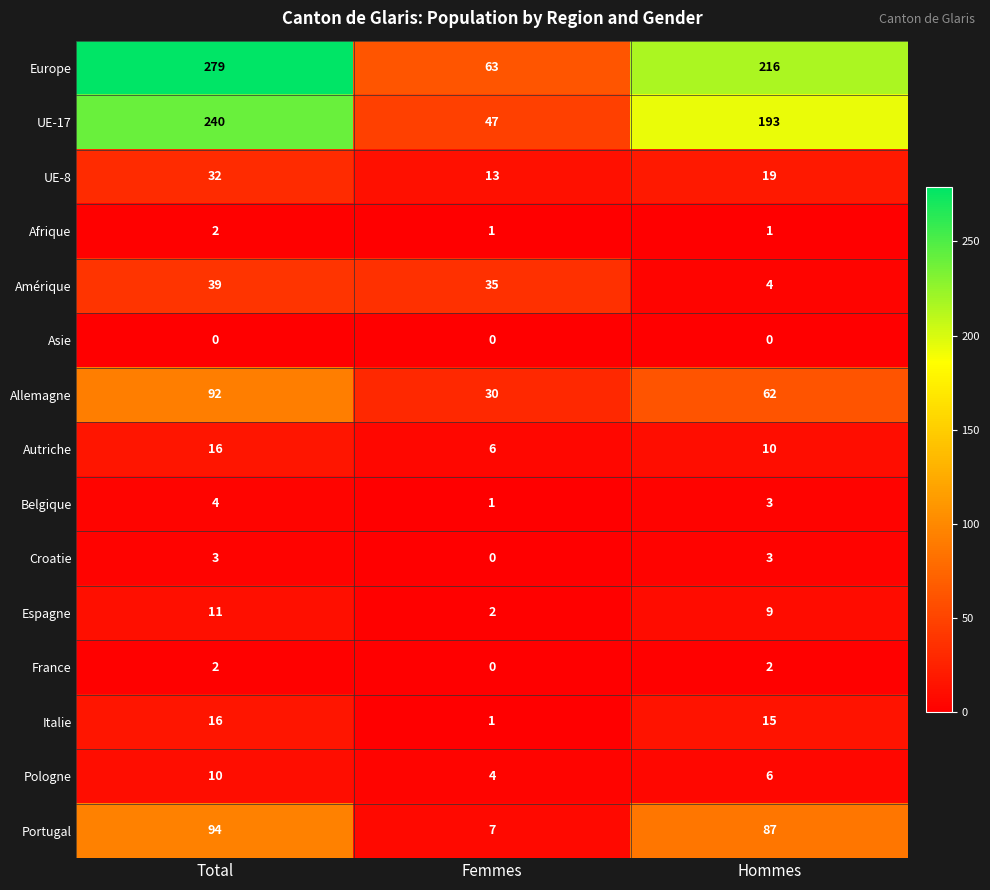

At how many categories does at least one series exceed 20?

3